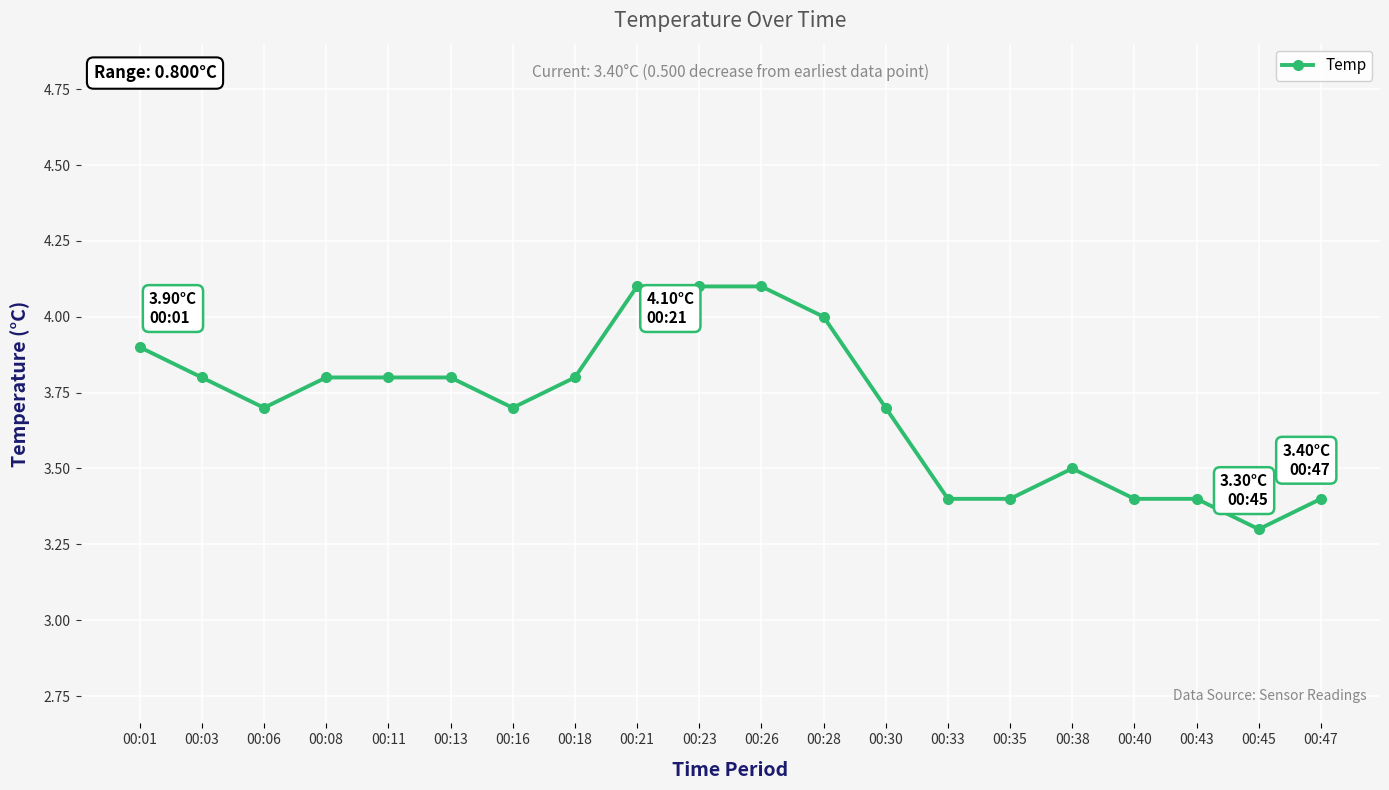

Does the chart display data point markers on the line(s)?

Yes